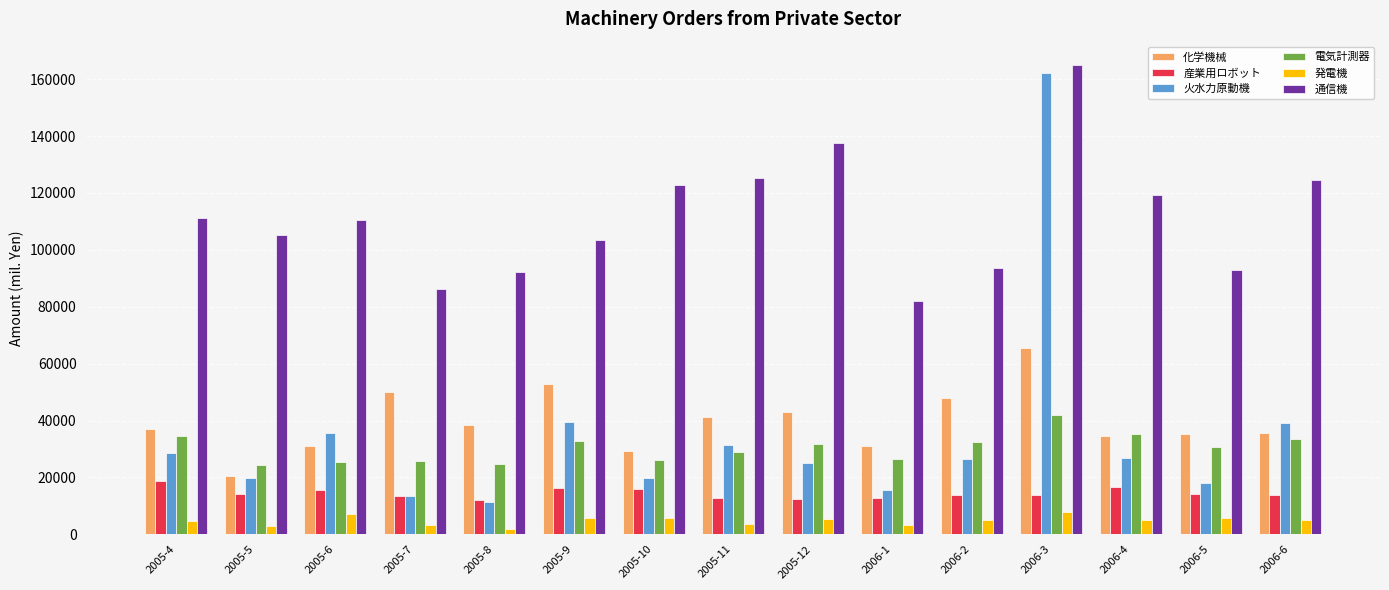

At which label does 火水力原動機 reach its minimum?

2005-8